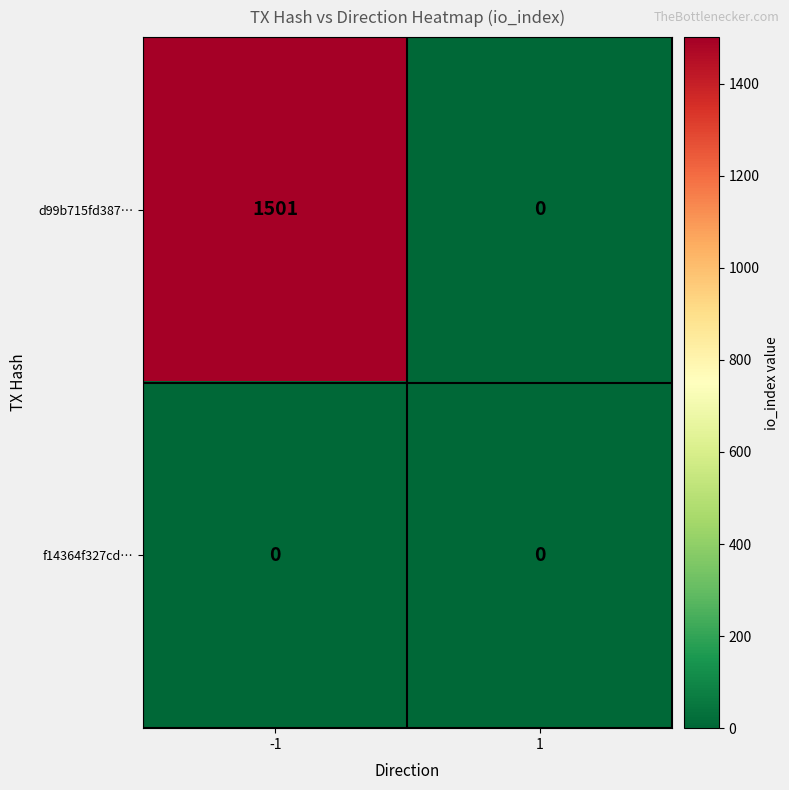

Is it true that f14364f327cd… equals 0 at 1?

True